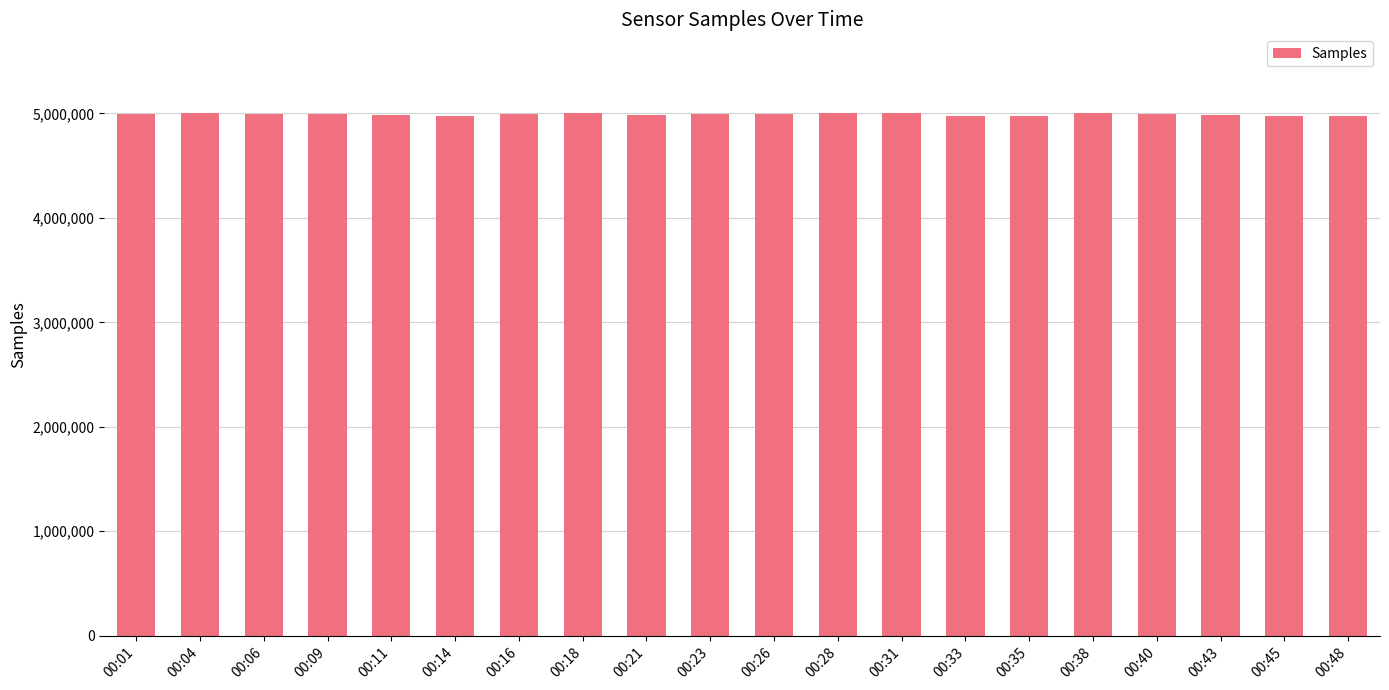

Approximately how many times larger is the value at 00:01 compared to 00:48?

1.0